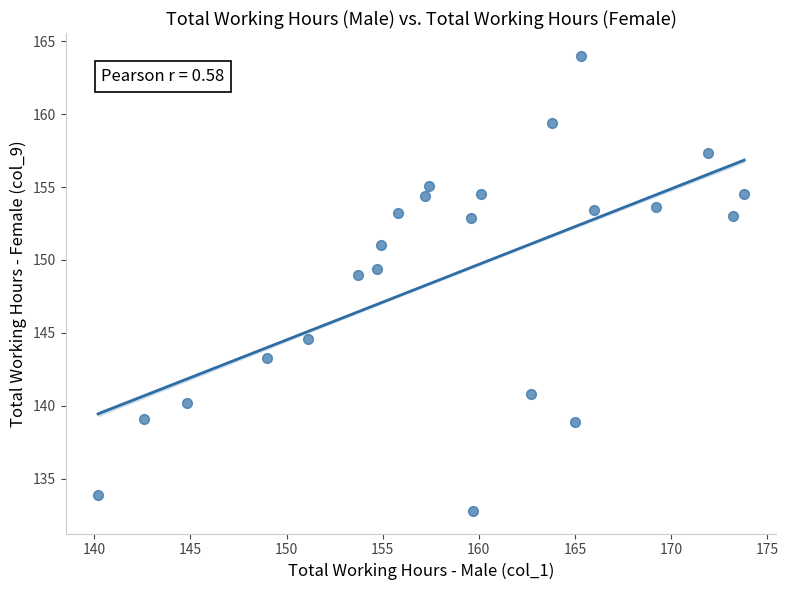

What is the range of Y values (max minus min)?

31.2